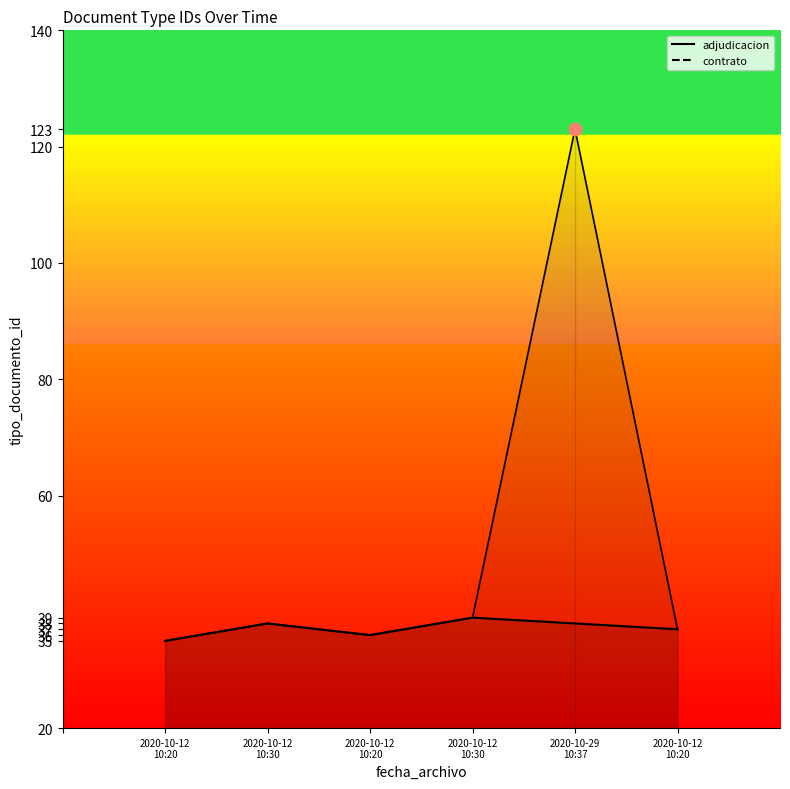

Which has a higher value, 2020-10-12 10:20 or 2020-10-12 10:30?

2020-10-12 10:30